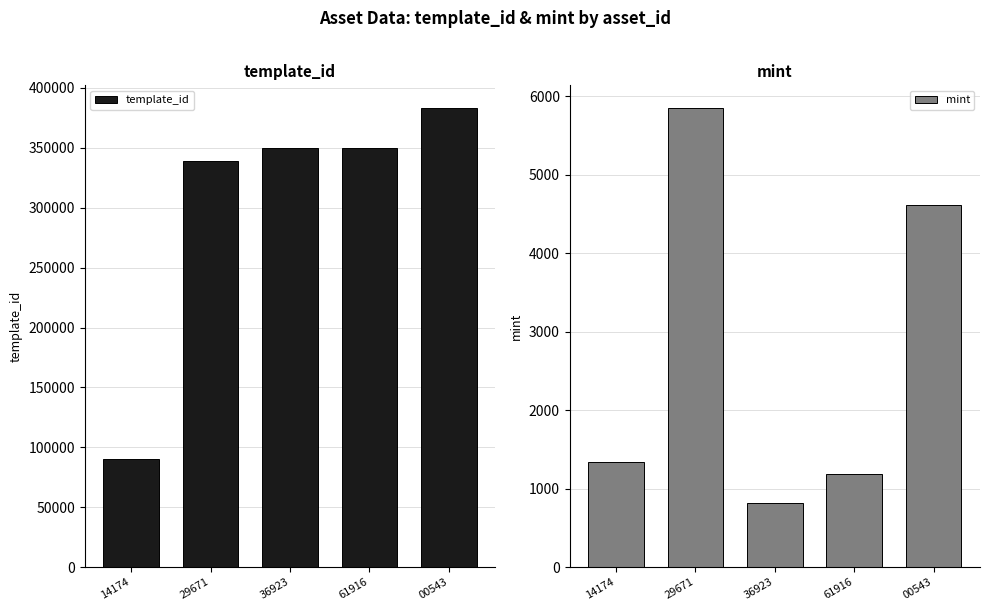

At which label is mint closest to 3331?

00543